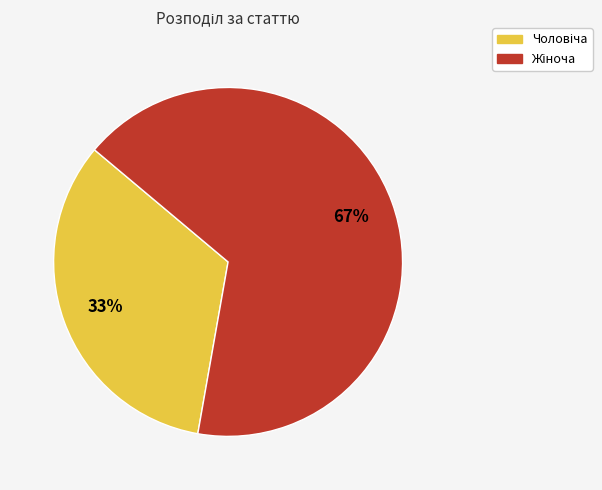

Is there any slice that represents more than half of the pie?

Yes